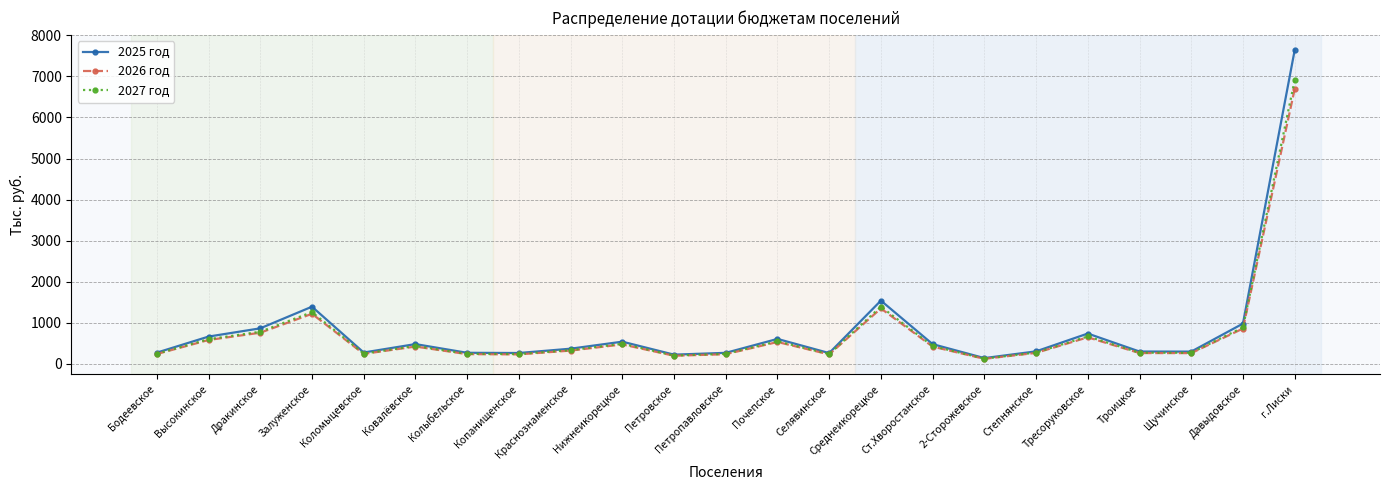

At which category does 2027 год reach its first local peak?

Залуженское